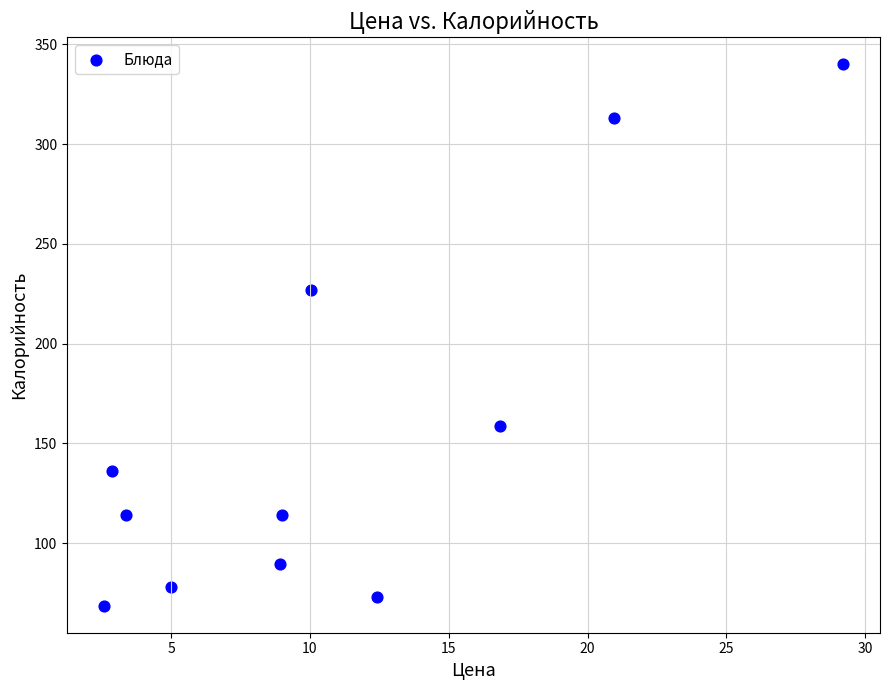

What Y value in the scatter plot is closest to 204?

226.9